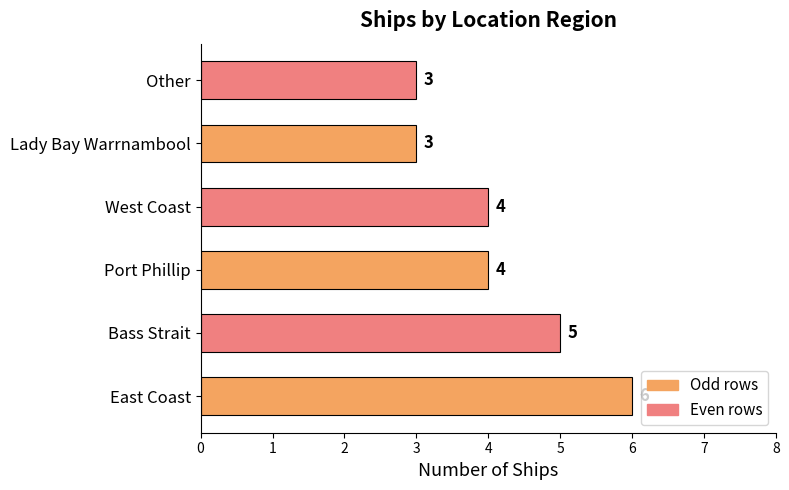

True or false: the data shows 6 at Port Phillip.

False